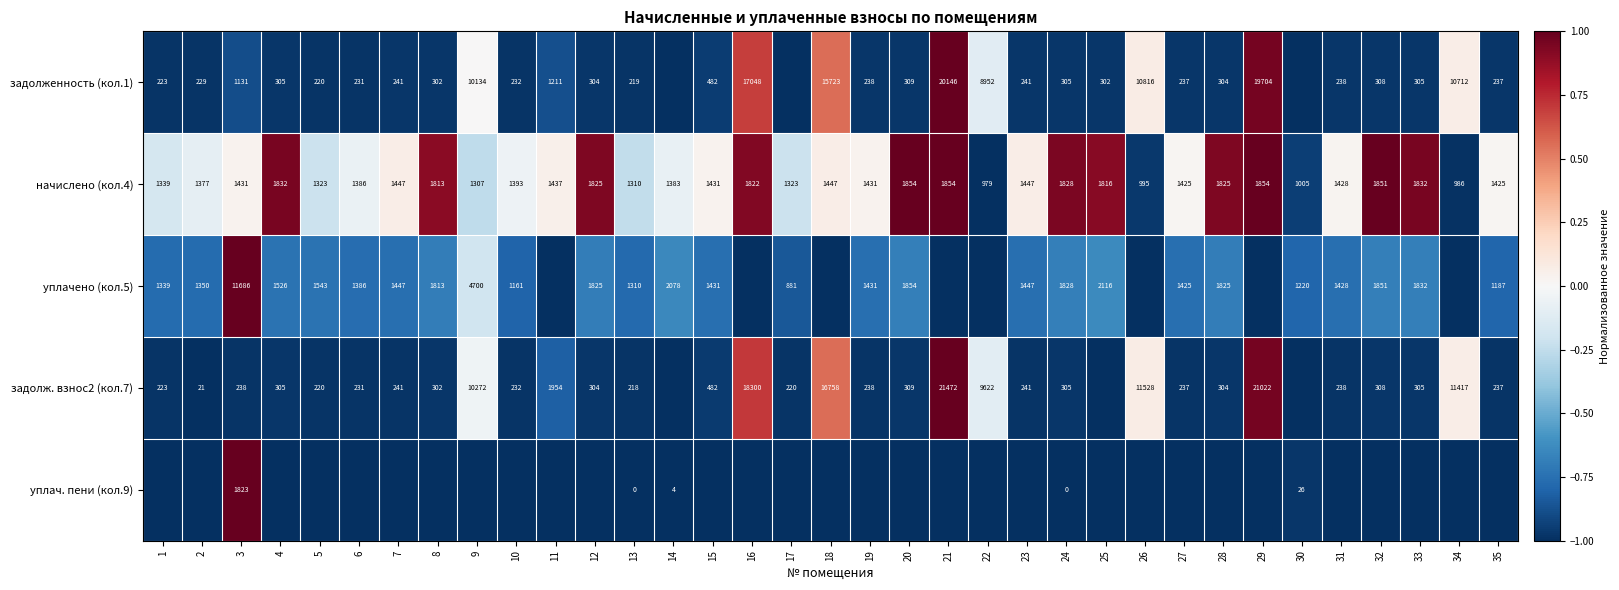

What is the difference between the maximum and minimum values in the начислено (кол.4) series?

875